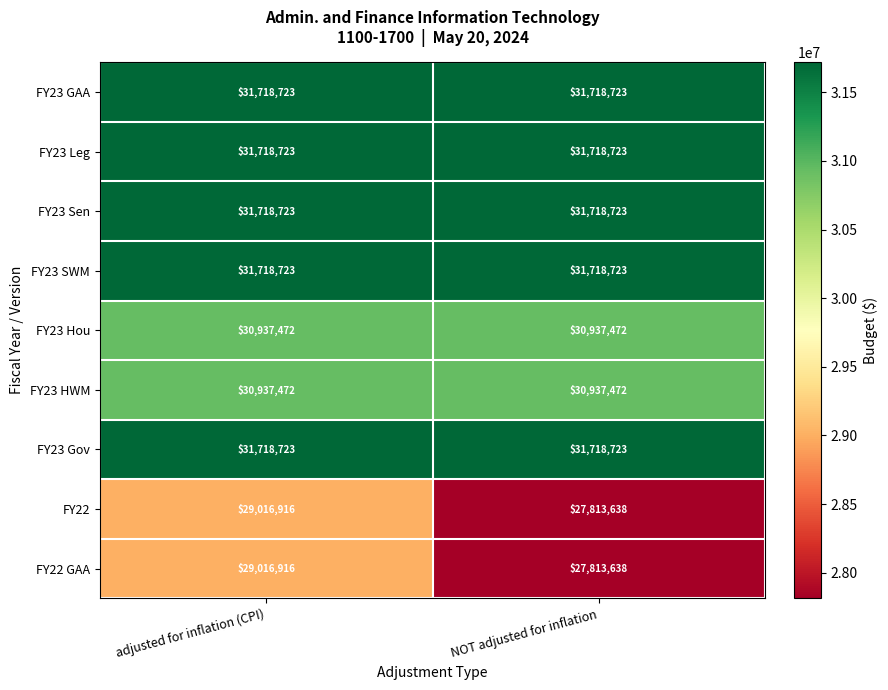

What value does the FY23 Gov series have at adjusted for inflation (CPI)?

31718723